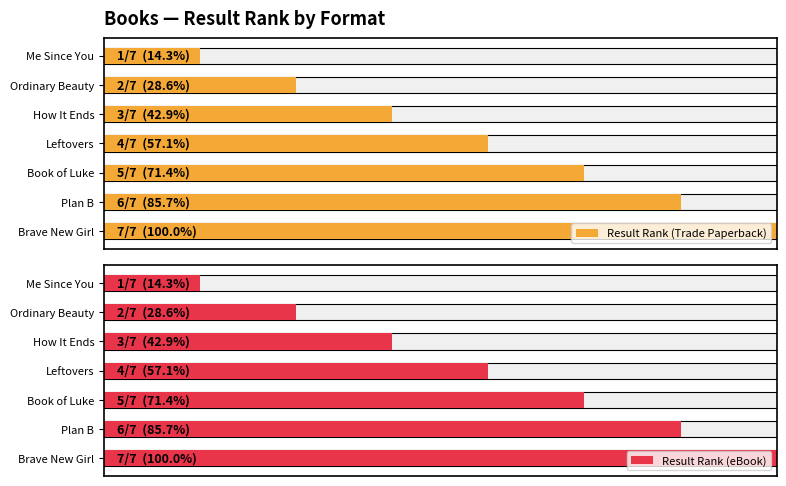

What is the greatest value displayed?

1.0